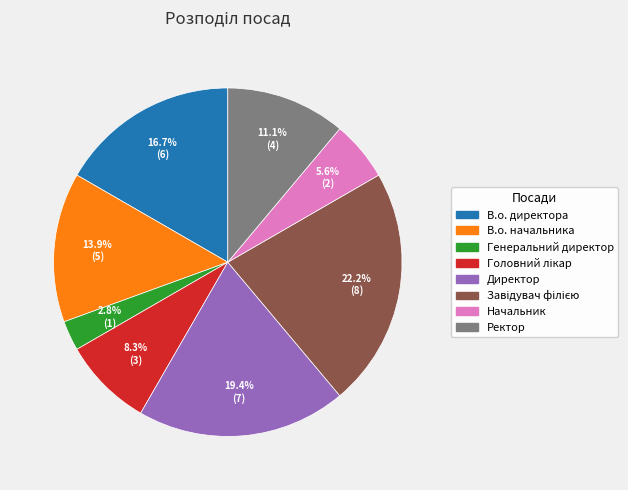

To the nearest percent, what is the average slice percentage?

12%